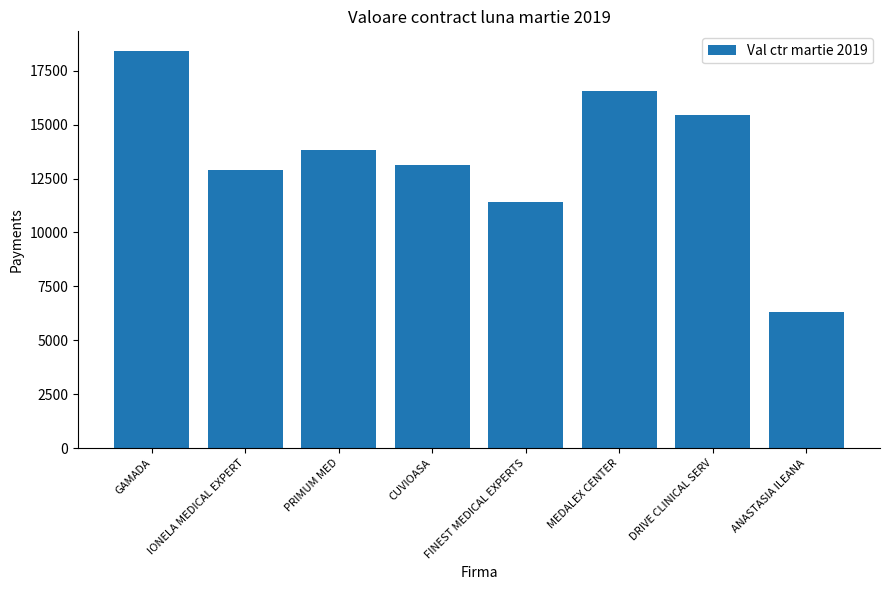

What is the label of the 8th bar from the right?

GAMADA